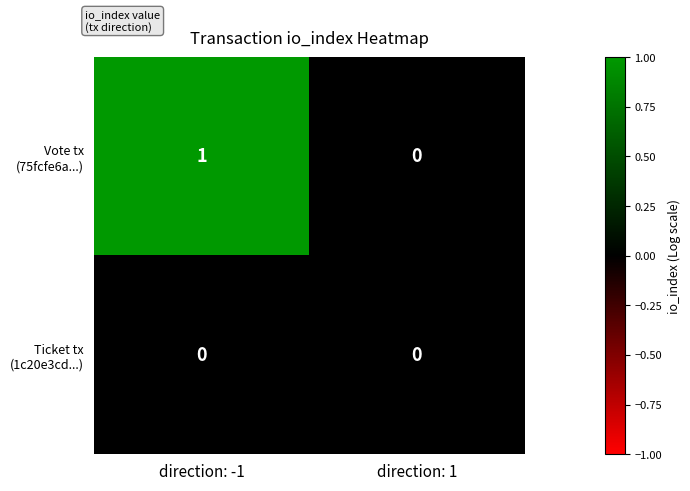

At which category is the sum across all series the highest?

direction: -1